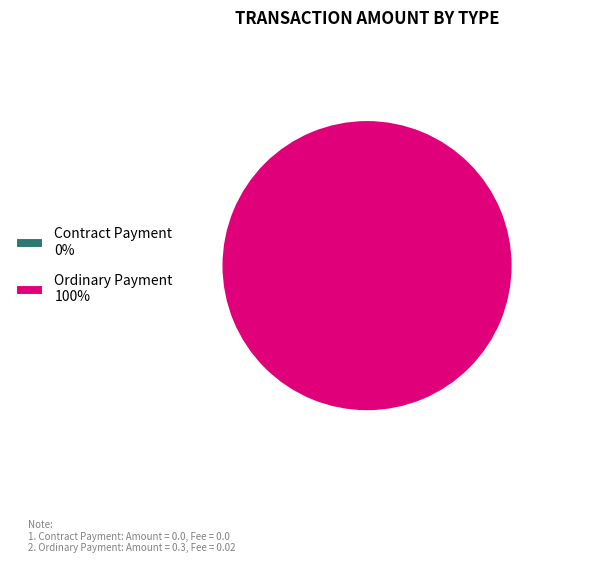

Rank the categories by value from highest to lowest.

Ordinary Payment, Contract Payment